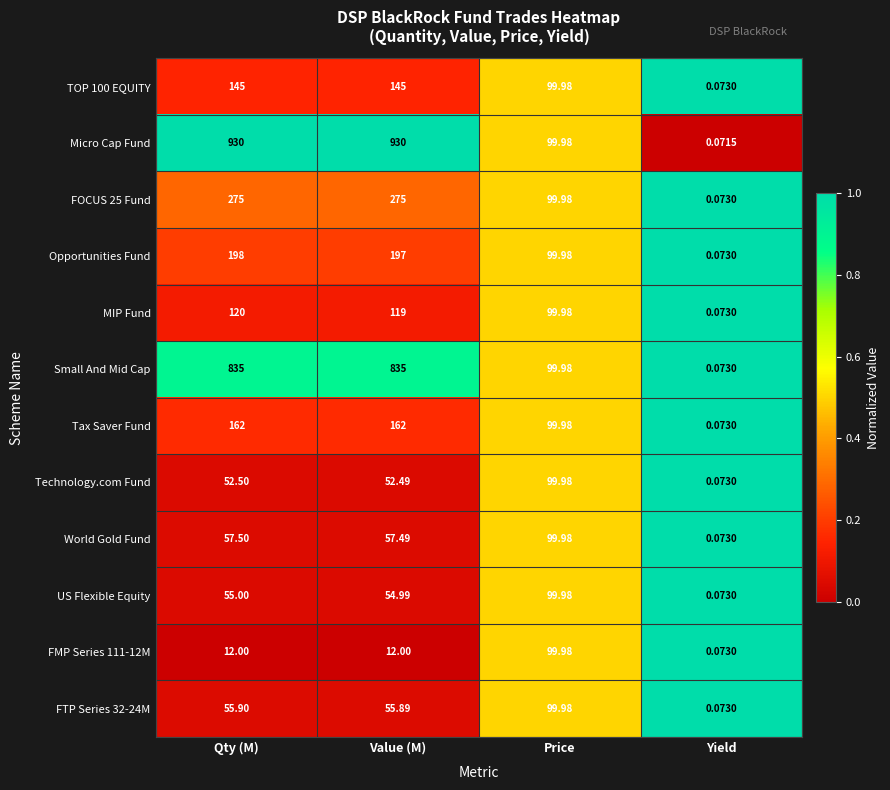

Rank the categories by World Gold Fund value from highest to lowest.

Price, Qty (M), Value (M), Yield